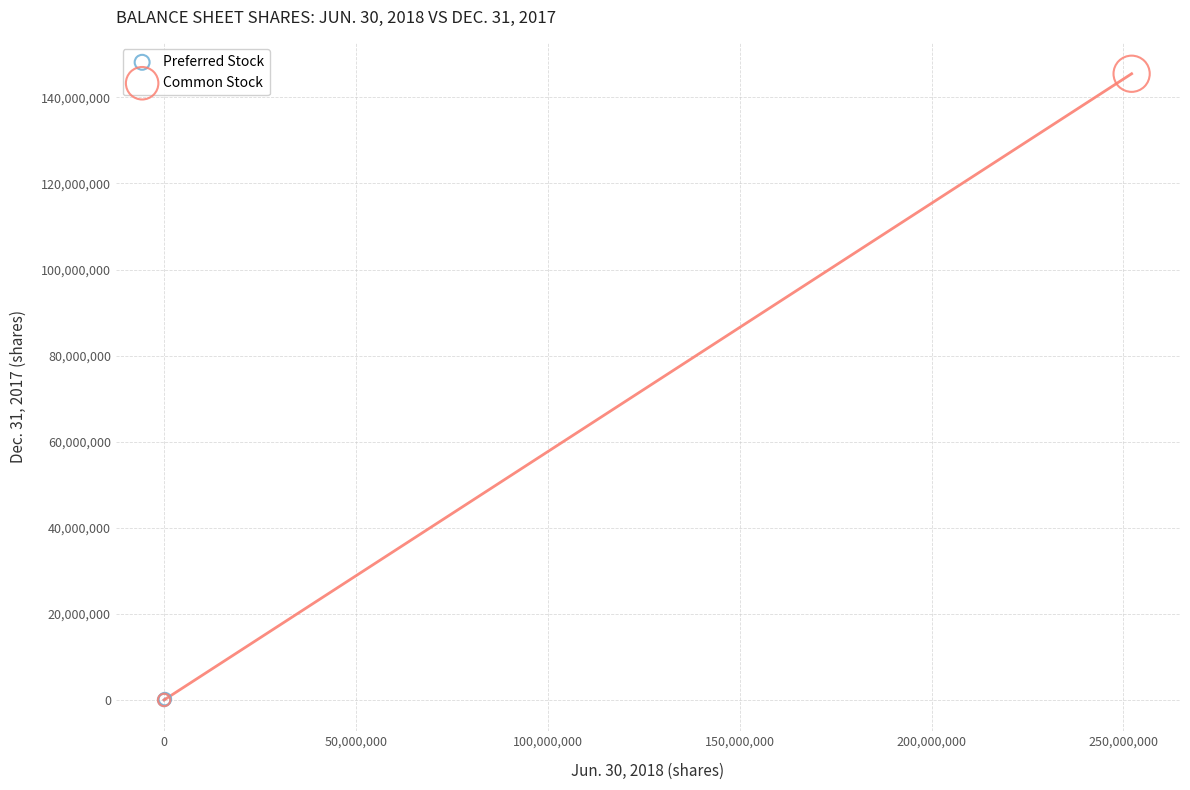

Which series has the largest Y range (max minus min)?

Common Stock